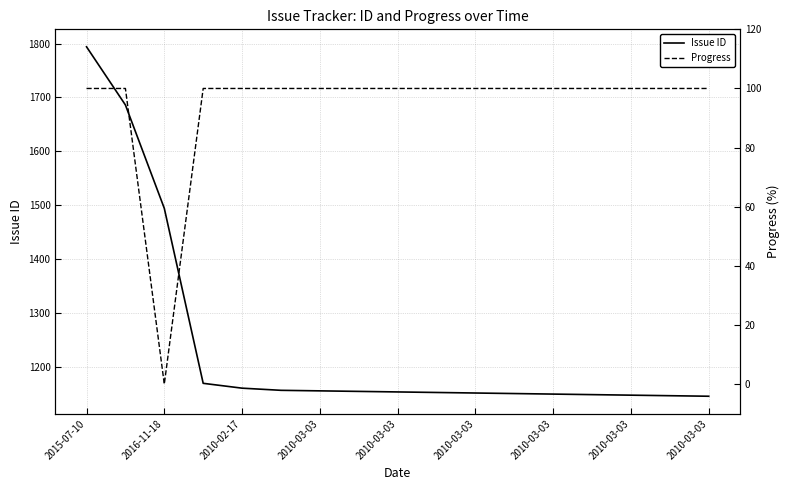

List the series in order of their peak value, lowest first.

Progress, Issue ID